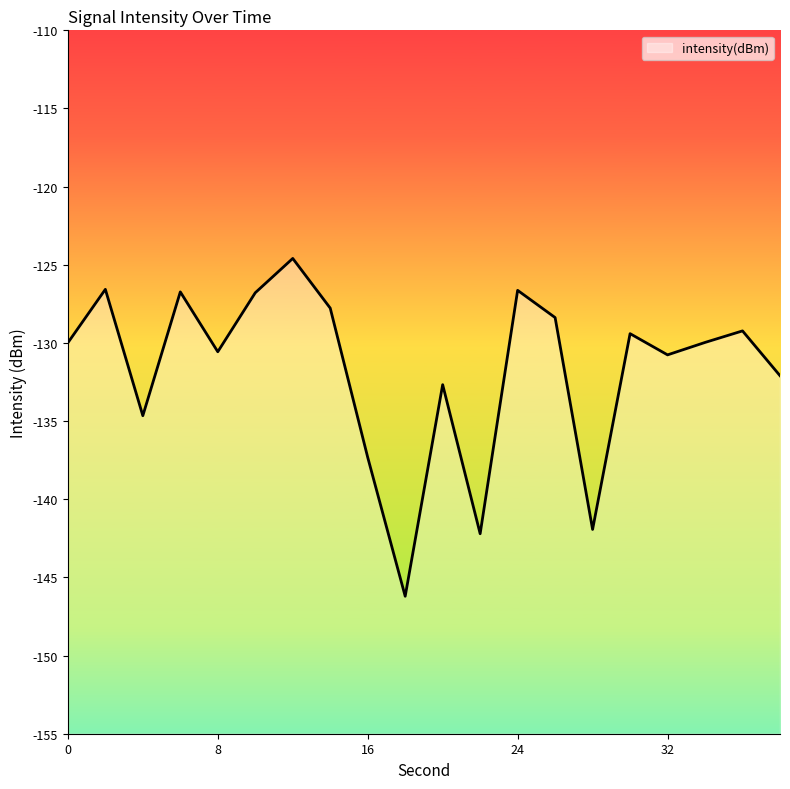

The value at 10 is -126.8. True or false?

True